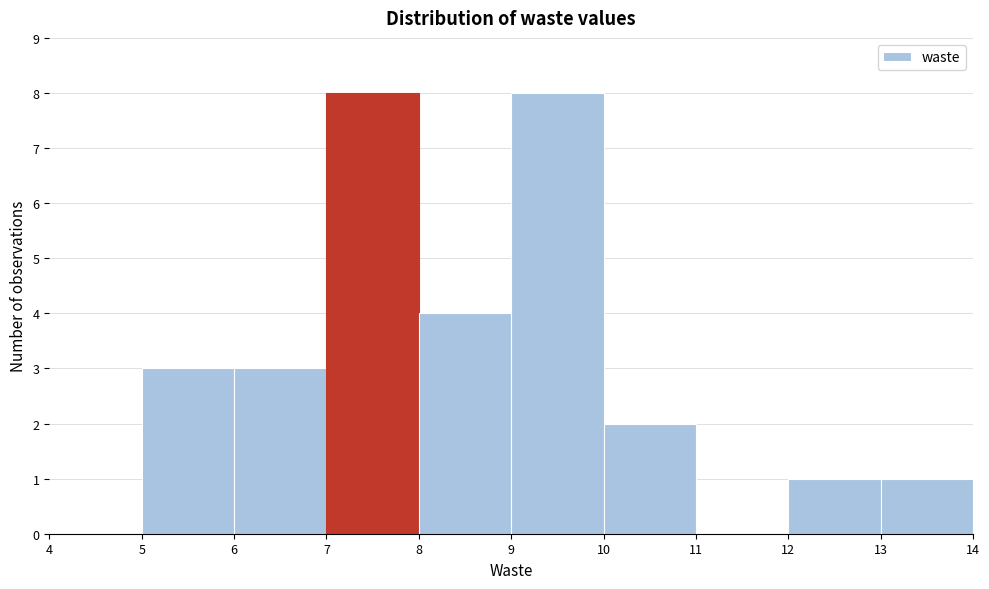

Reading left to right, transcribe this chart: for each bar, give the range it covers on the x-axis and its height. The values are not printed on the chart, so give them approximately, as read against the axis.

4 to 5: 0
5 to 6: 3
6 to 7: 3
7 to 8: 8
8 to 9: 4
9 to 10: 8
10 to 11: 2
11 to 12: 0
12 to 13: 1
13 to 14: 1